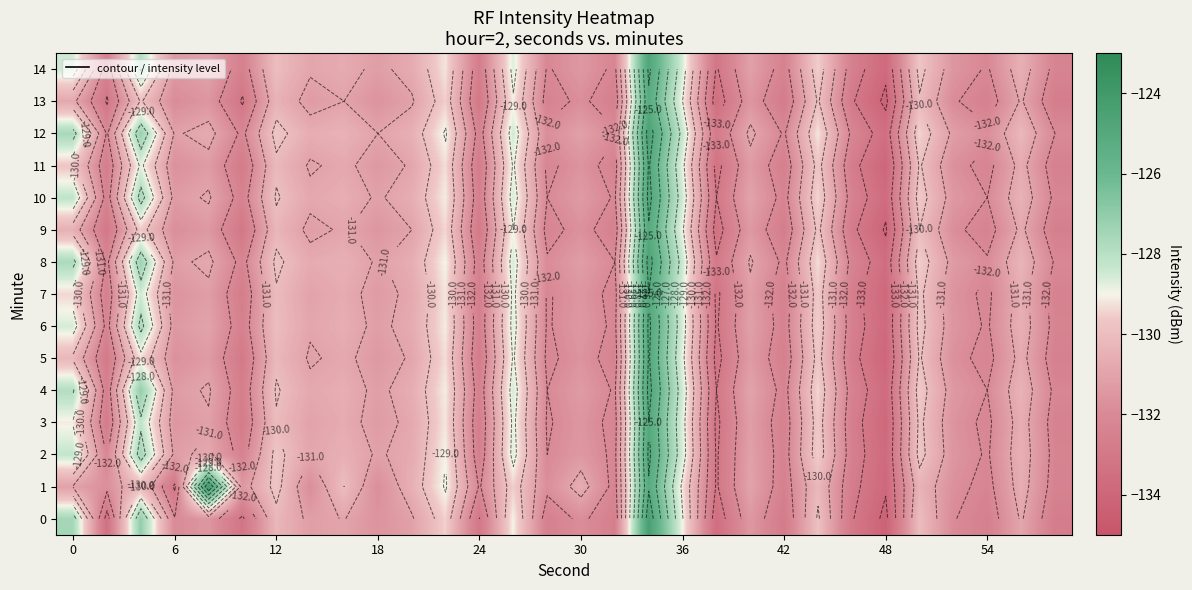

Which series has the widest spread of values?

1